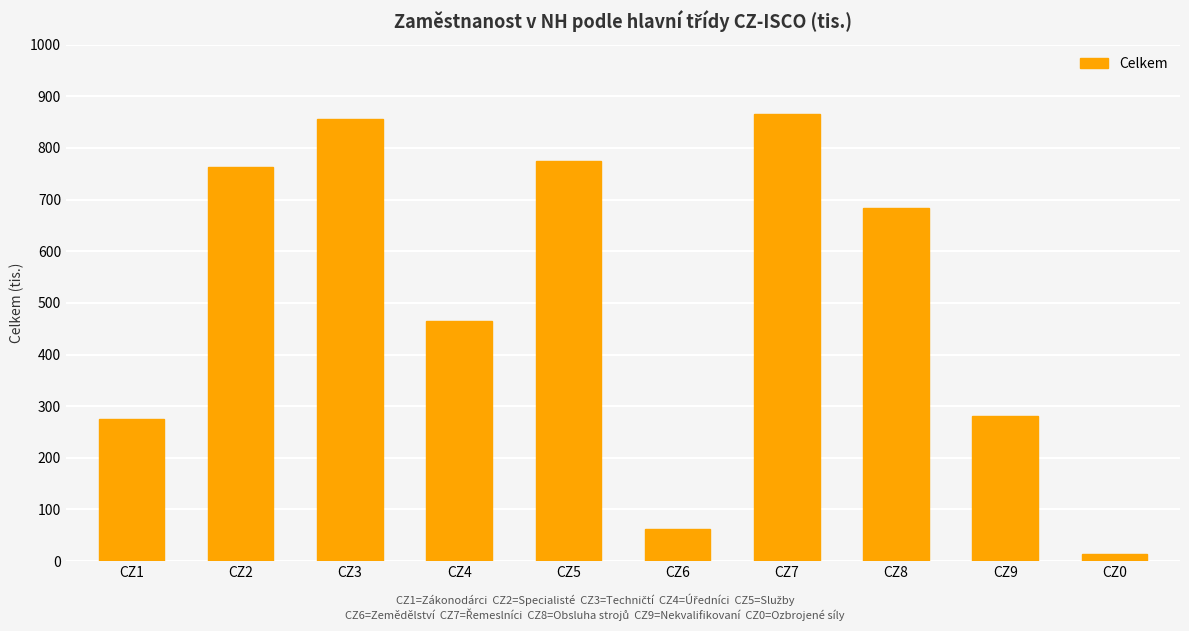

What is the sum of the values at CZ1 and CZ0?

288.7